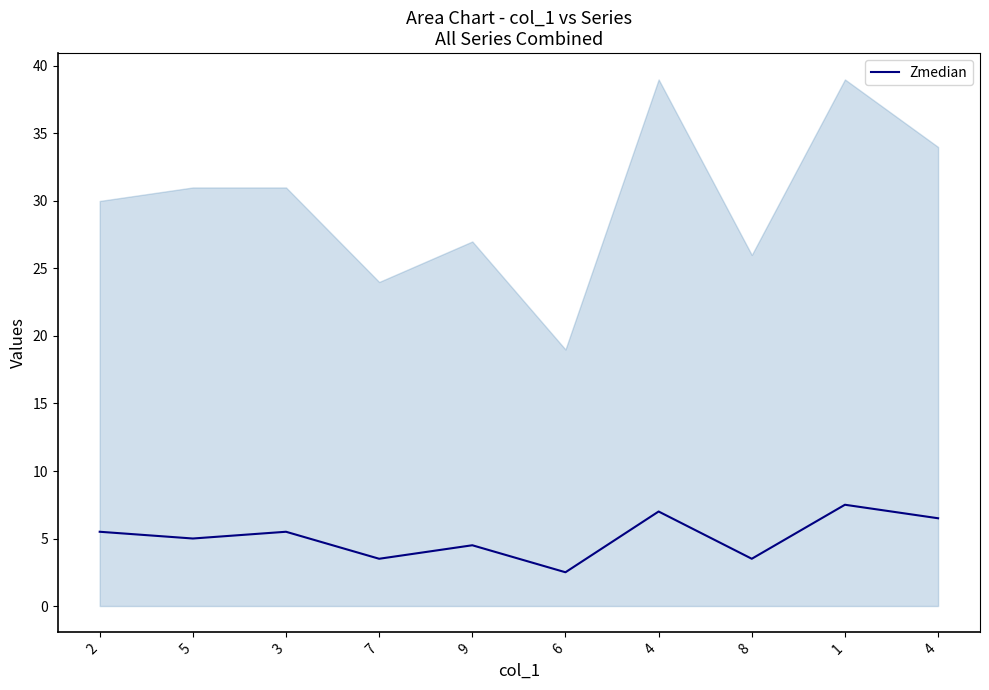

True or false: the data shows 6.3 at 9.

False